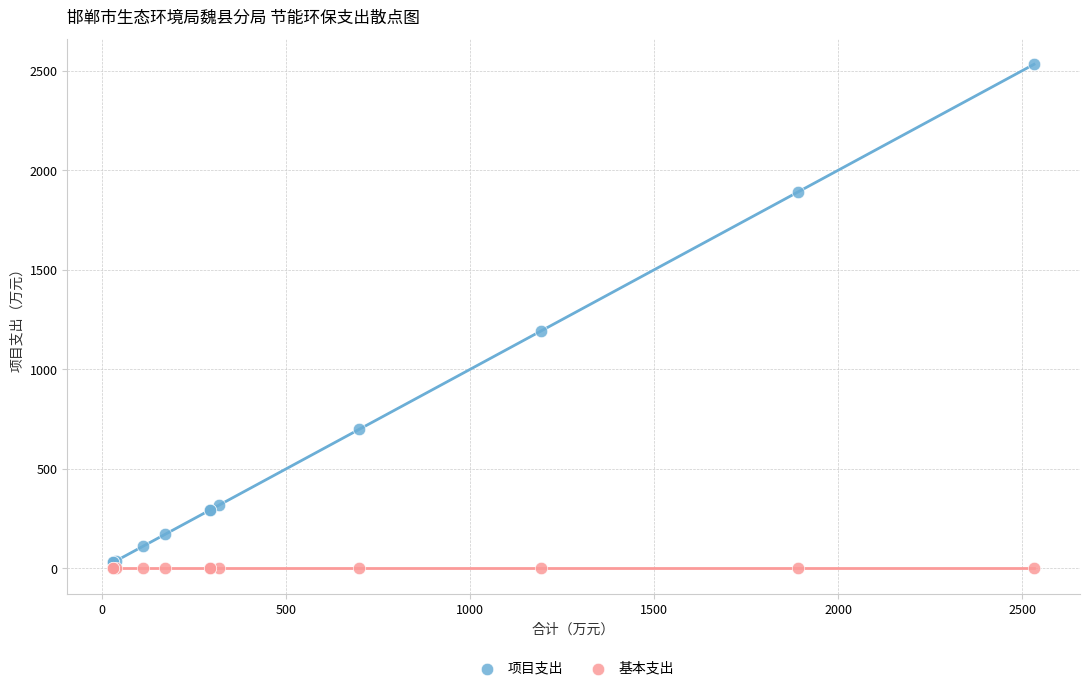

Which series contains the highest Y value?

项目支出